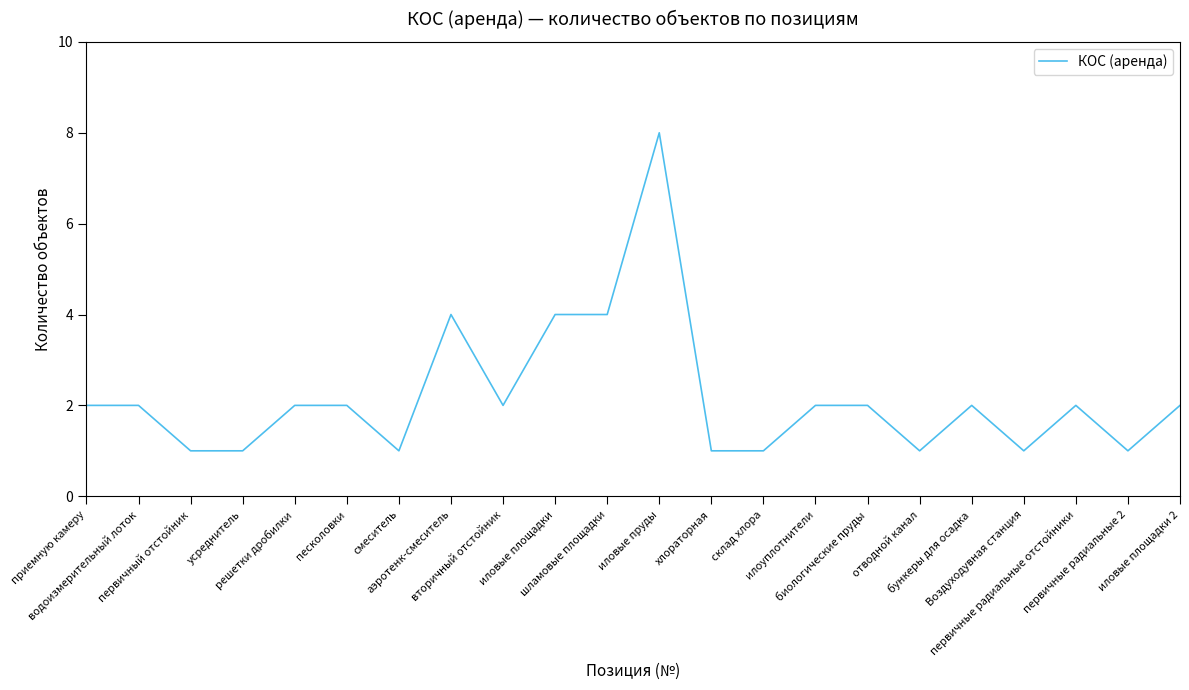

The chart shows a value of 0 at отводной канал. True or false?

False